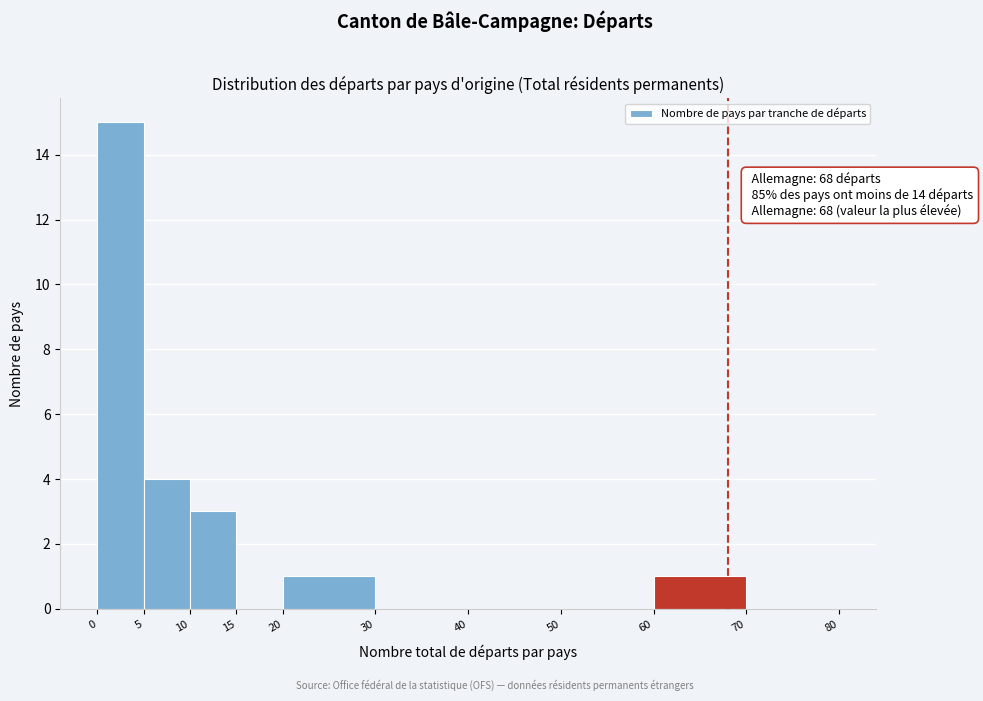

Over which range of the x-axis is the bar tallest?

0 to 5